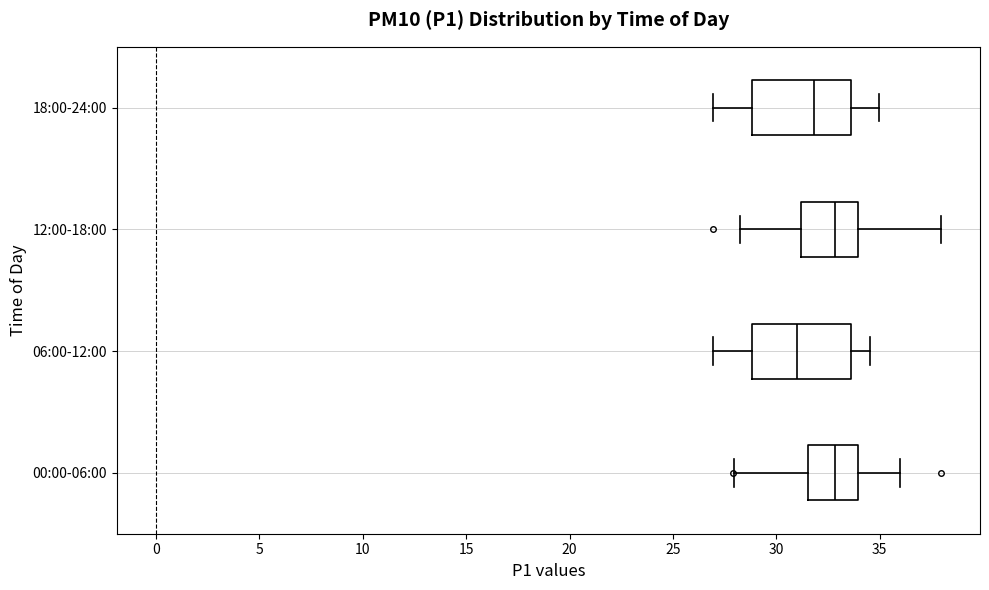

Which box's median line is the furthest to the left?

06:00-12:00